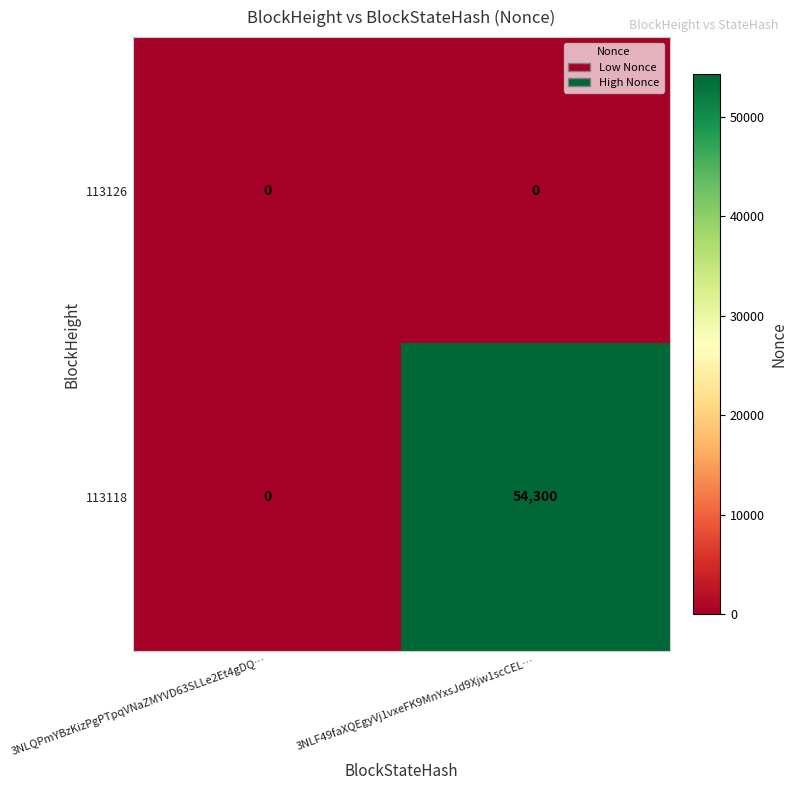

What is the greatest value displayed?

54300